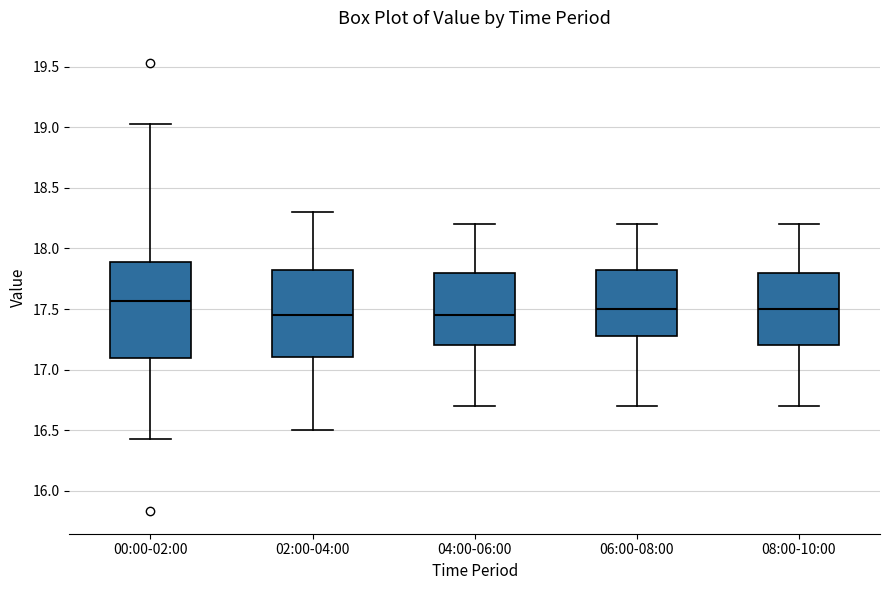

Which box is the tallest, from its lower edge to its upper edge?

00:00-02:00